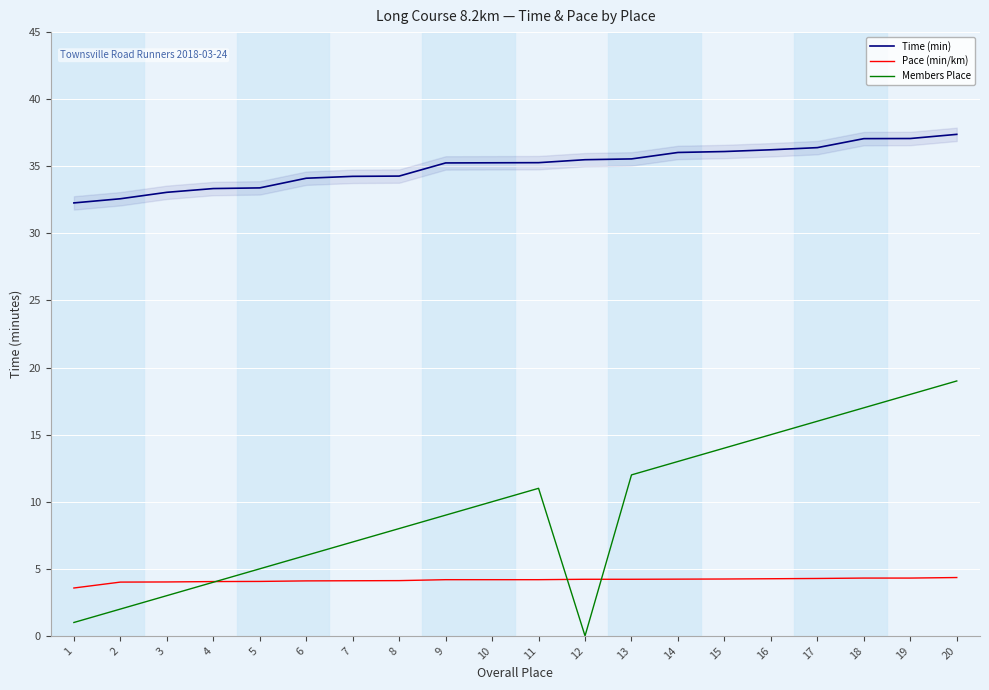

True or false: Pace (min/km) and Members Place cross at least once.

True